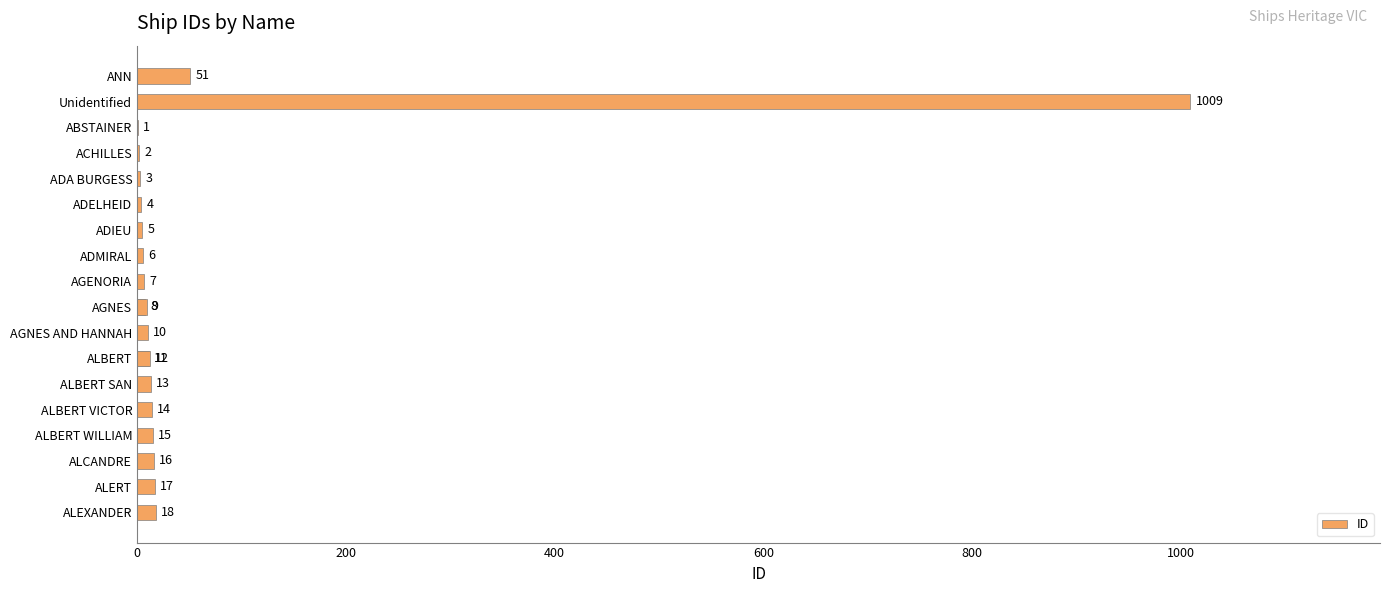

What is the greatest value displayed?

1009